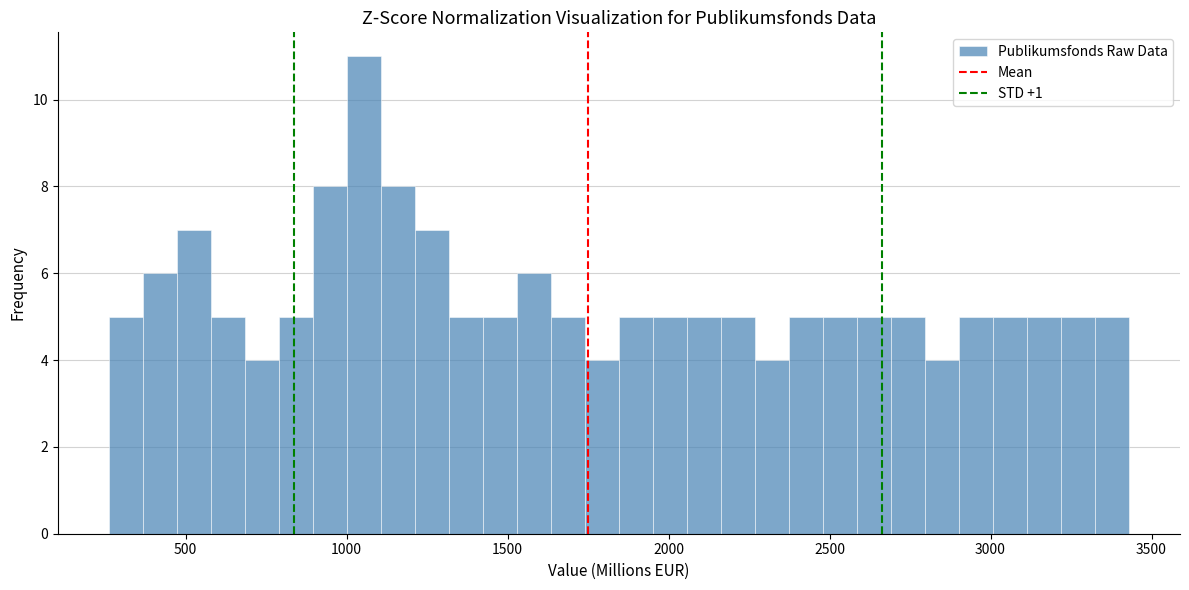

Read against the x-axis, roughly where is the centre of the tallest bar?

1050